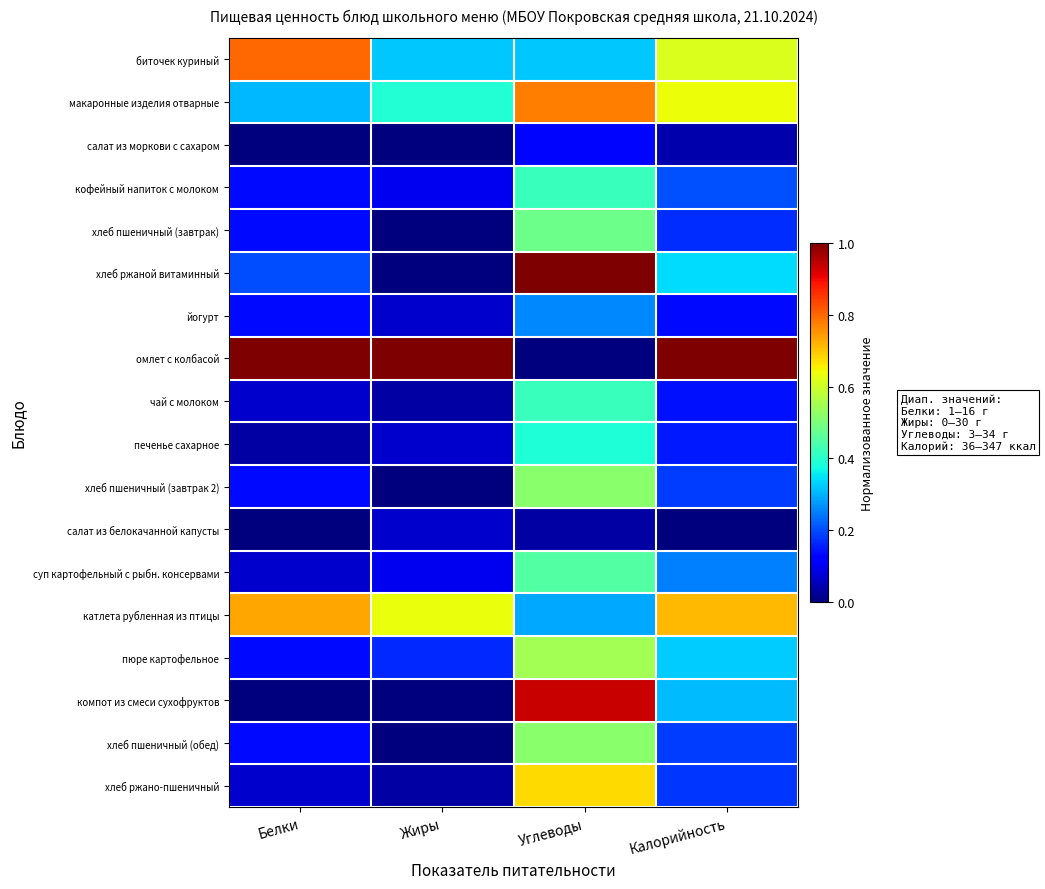

How many distinct data groups are displayed?

18